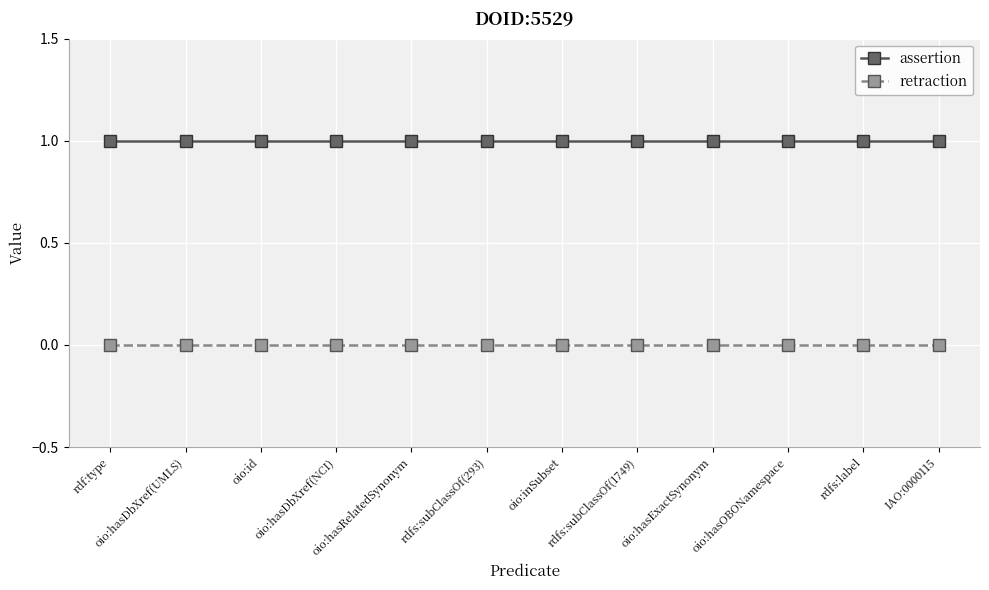

Which series has the largest total across all categories?

assertion